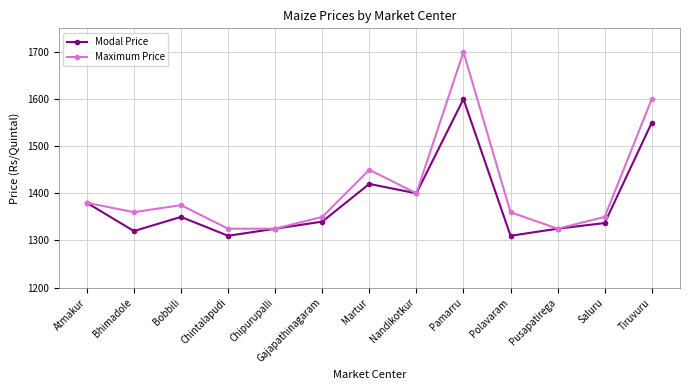

How many lines are shown in the chart?

2